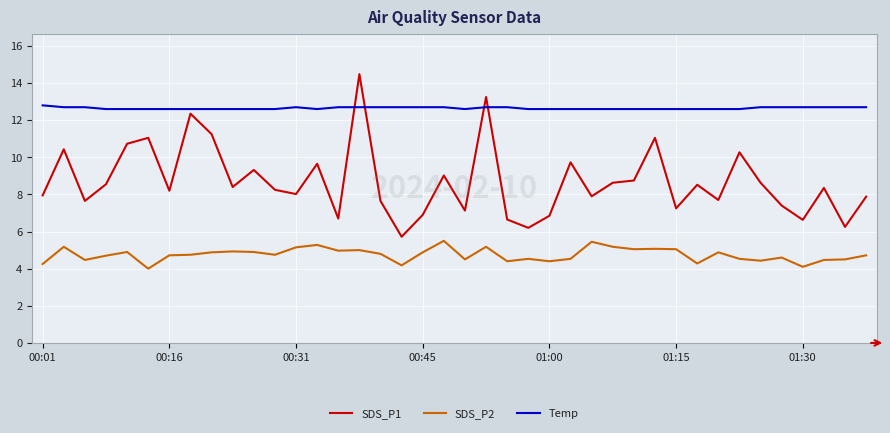

Which series has the widest spread of values?

SDS_P1